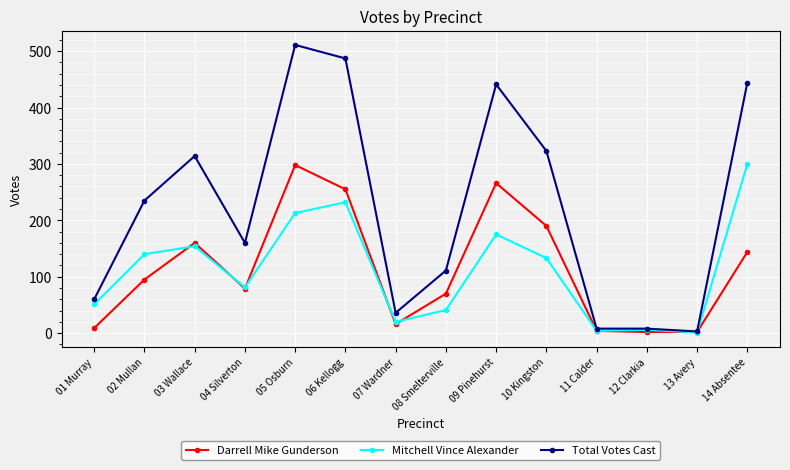

Which series has the widest spread of values?

Total Votes Cast